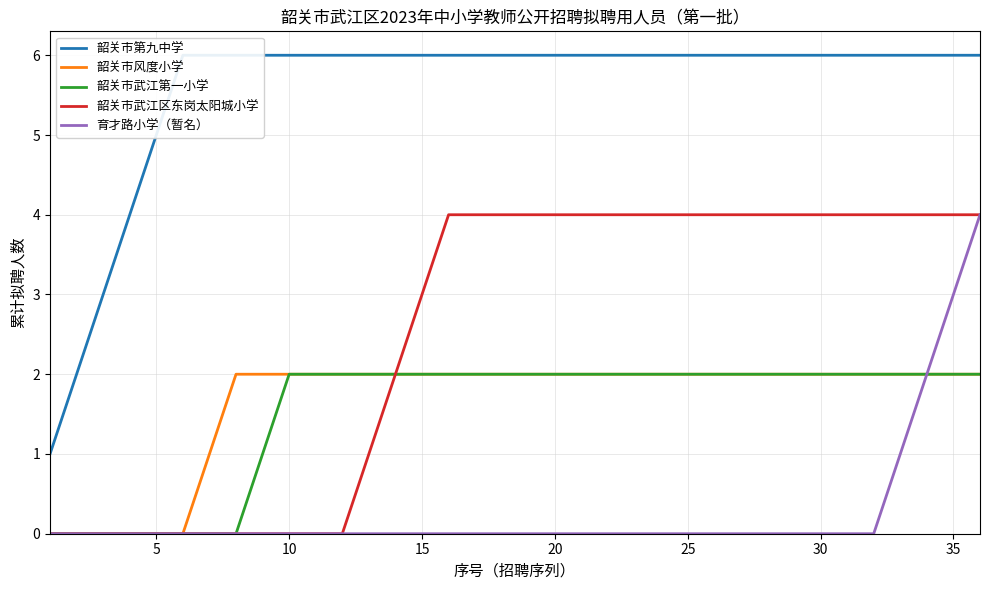

What value does the 韶关市风度小学 series have at 25?

2